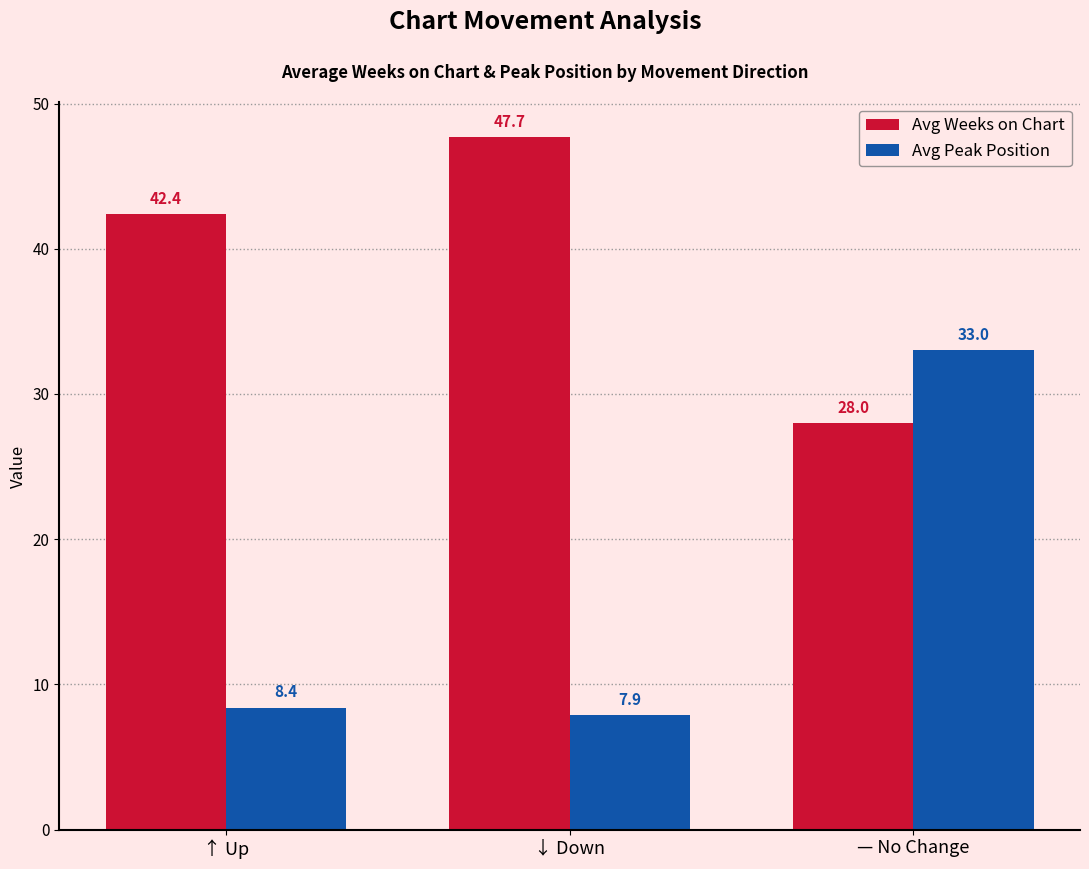

What is the minimum value shown in the chart?

7.9